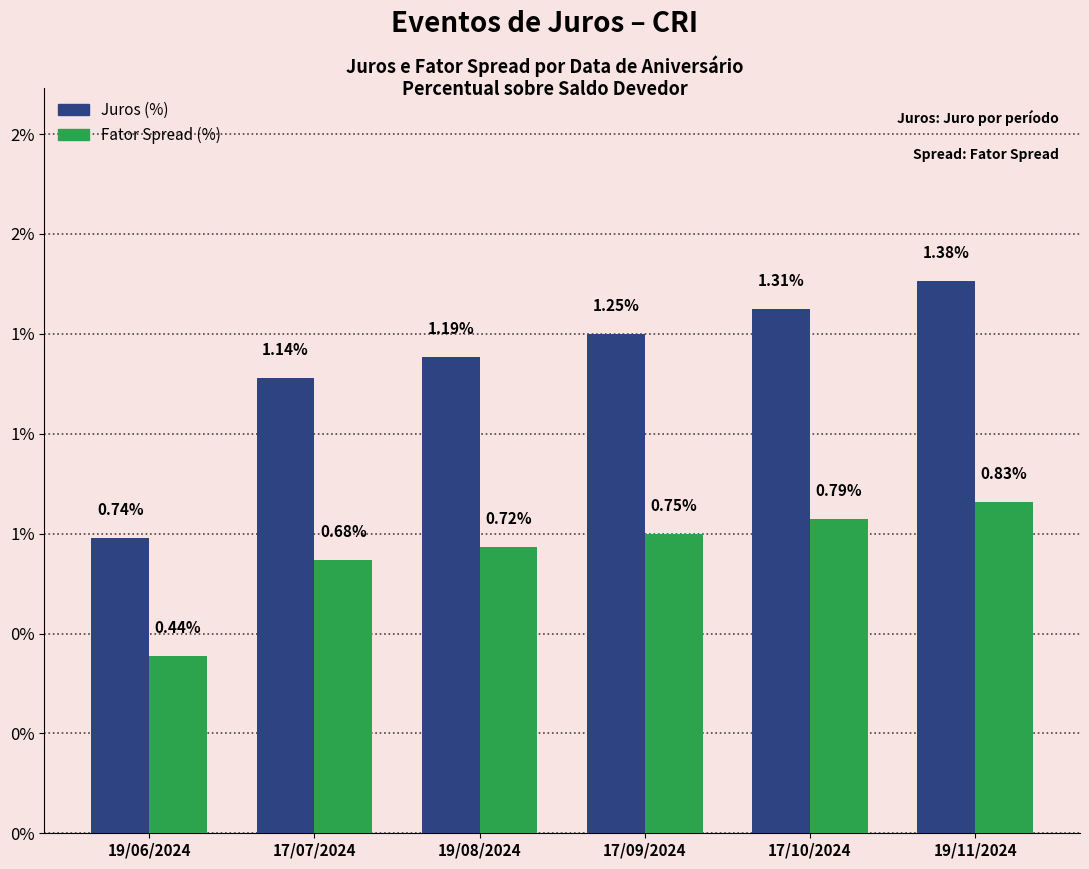

Are the bars horizontal?

No